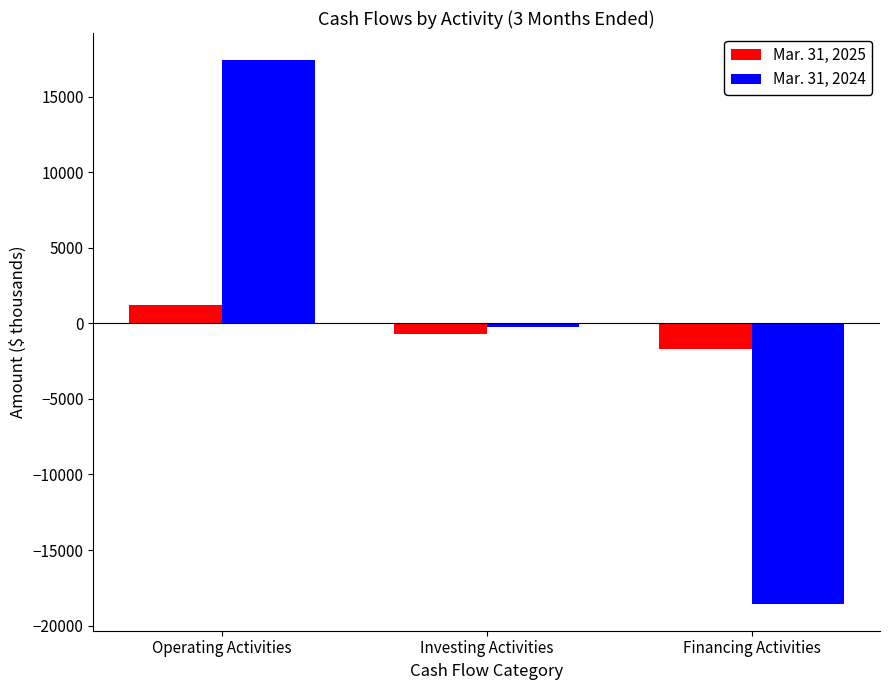

Count the Mar. 31, 2025 values in the range -1691 to 1230.

3